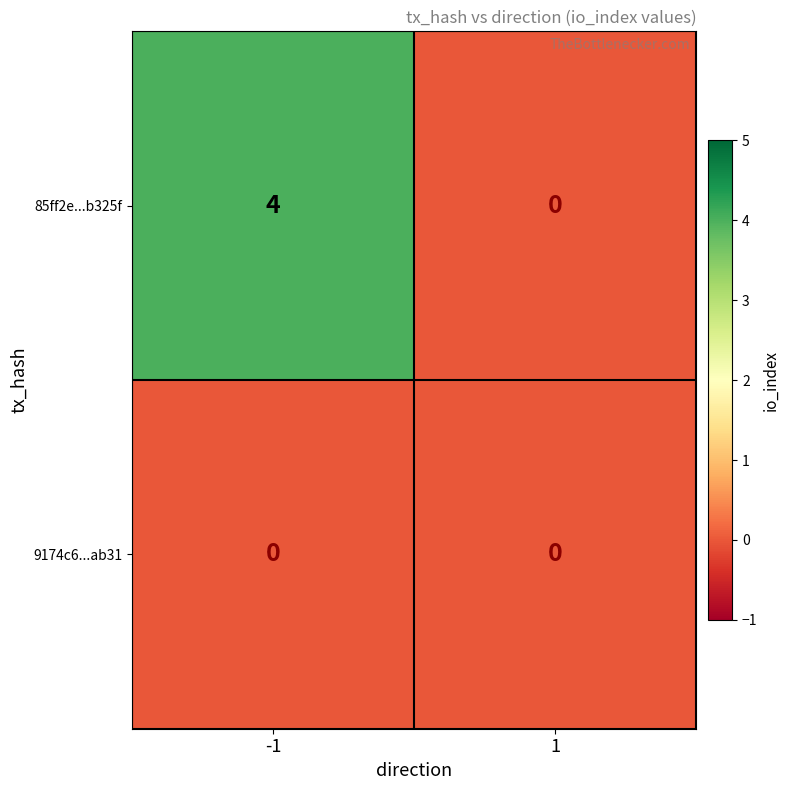

Rank the series at -1 from lowest to highest value.

9174c6...ab31, 85ff2e...b325f